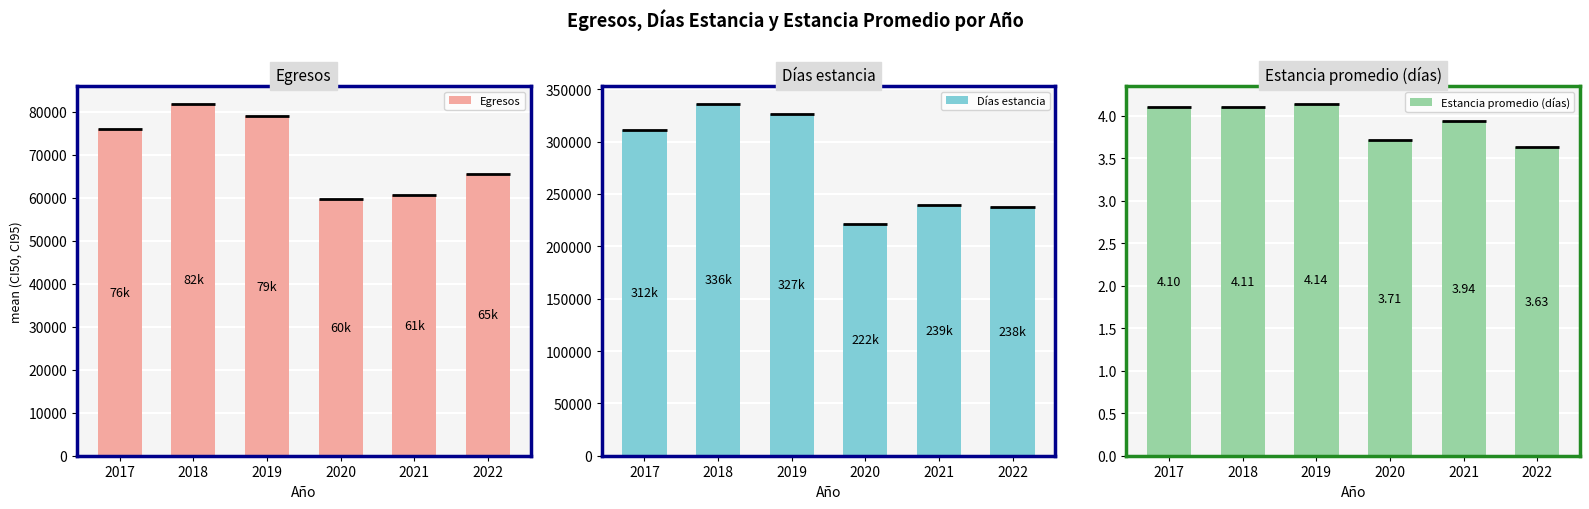

Which has a higher value, 2022 or 2017?

2017